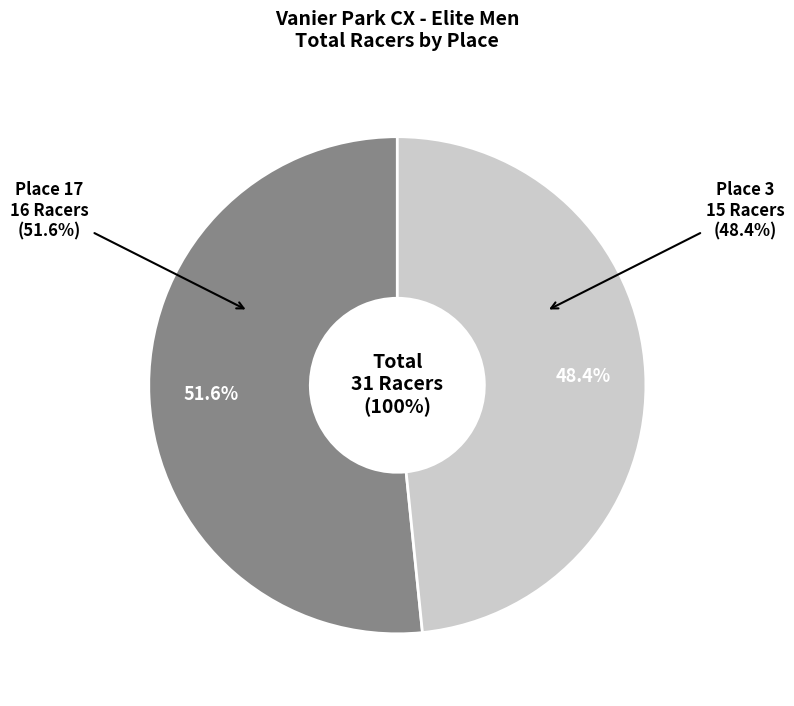

Combined, what portion of the pie is Place 17 and Place 3?

100.0%